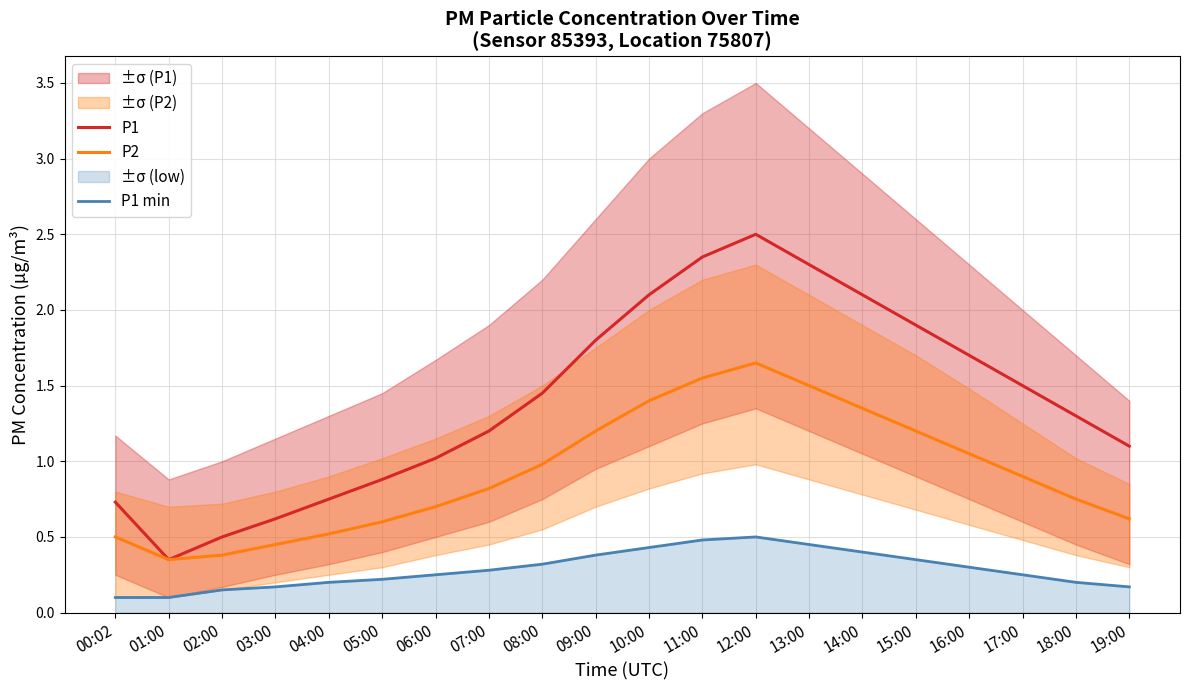

Which category has the highest value in the P1 series?

12:00